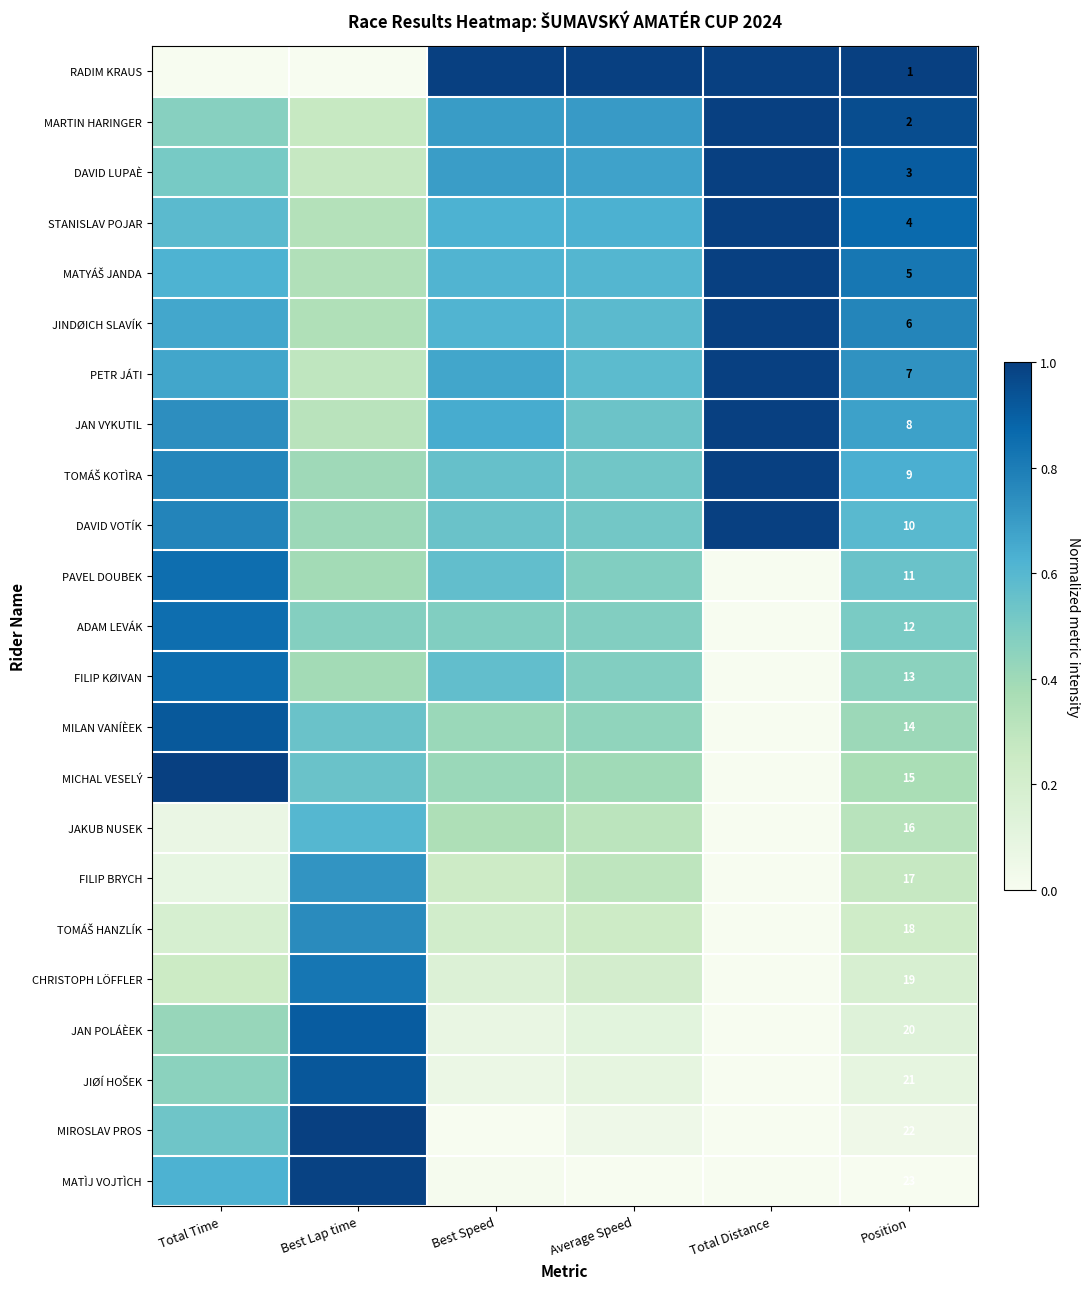

The JAN VYKUTIL series shows 0.7 at Position. True or false?

True